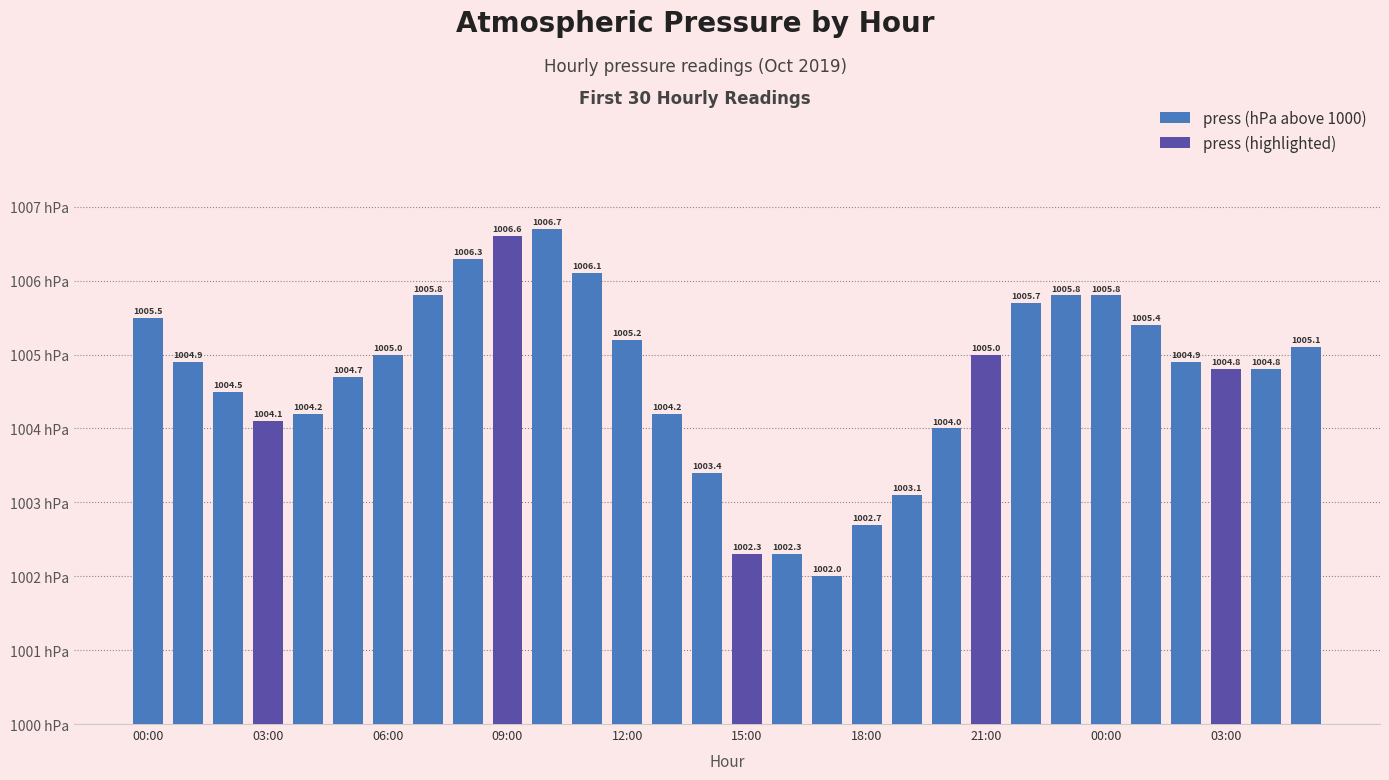

What is the difference between the maximum and minimum values?

4.7